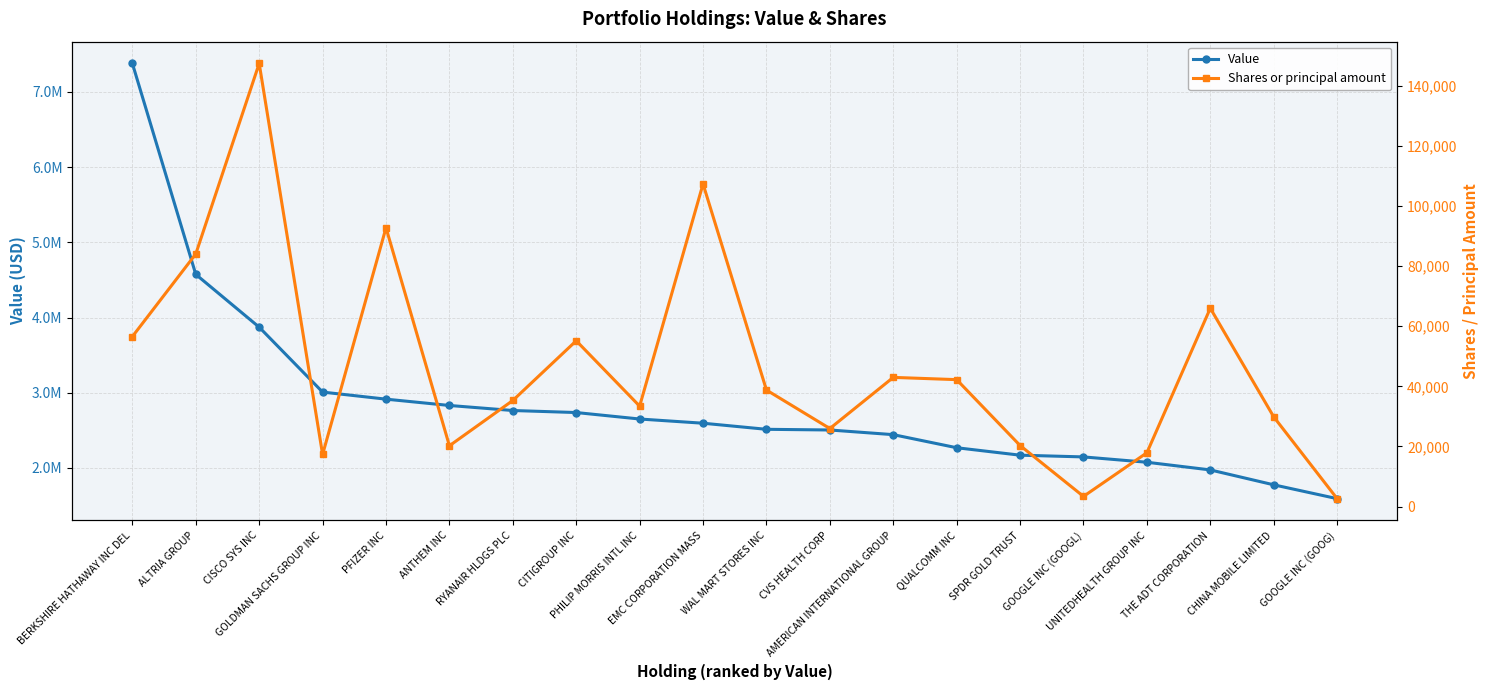

Which category has the highest value in the Value series?

BERKSHIRE HATHAWAY INC DEL